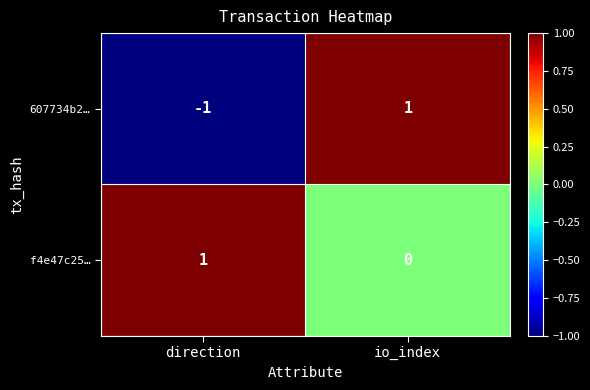

At direction, list the series in order from largest to smallest.

f4e47c25…, 607734b2…